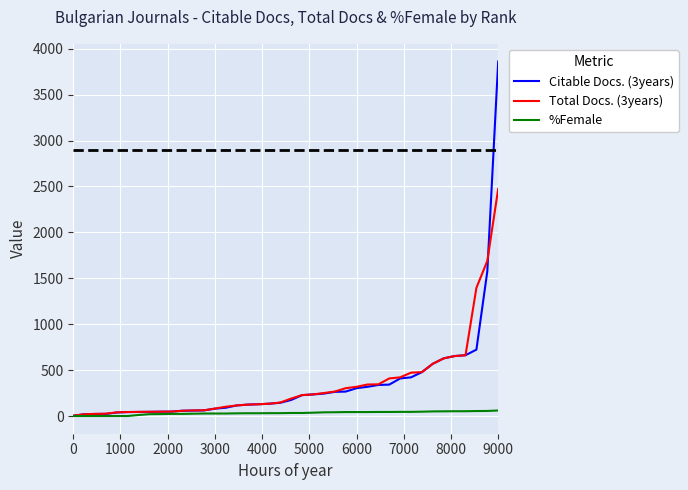

What is the greatest value displayed?

3861